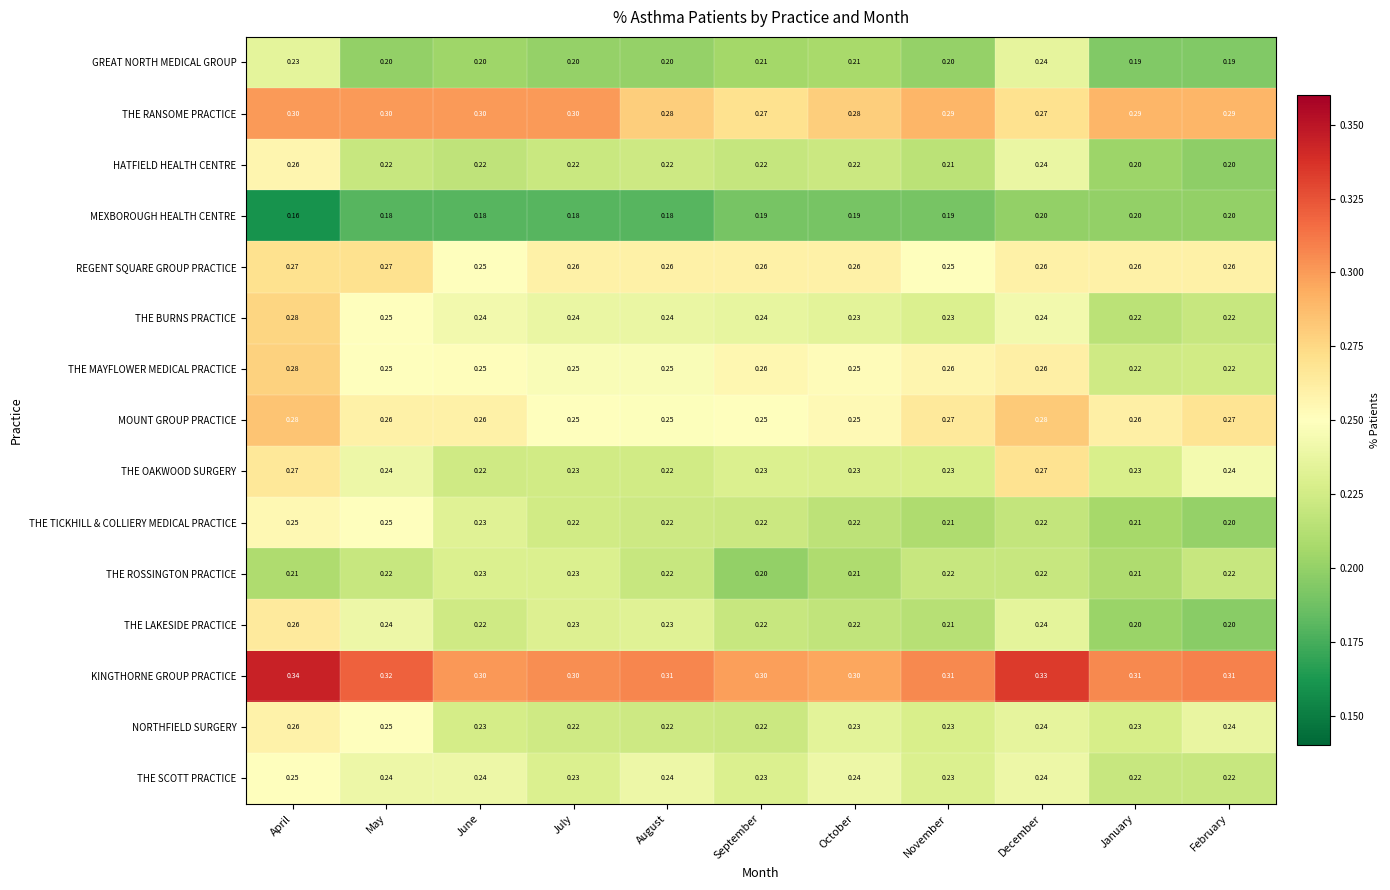

Which label corresponds to the largest value in the chart?

April